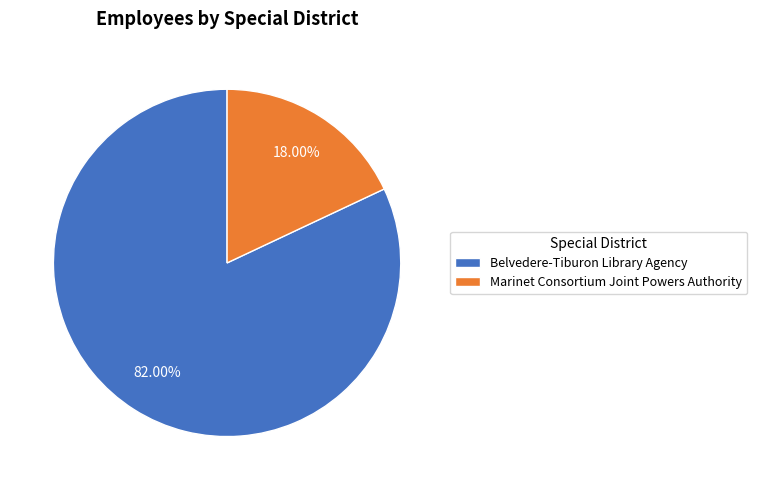

True or false: Belvedere-Tiburon Library Agency accounts for 82% of the total.

True